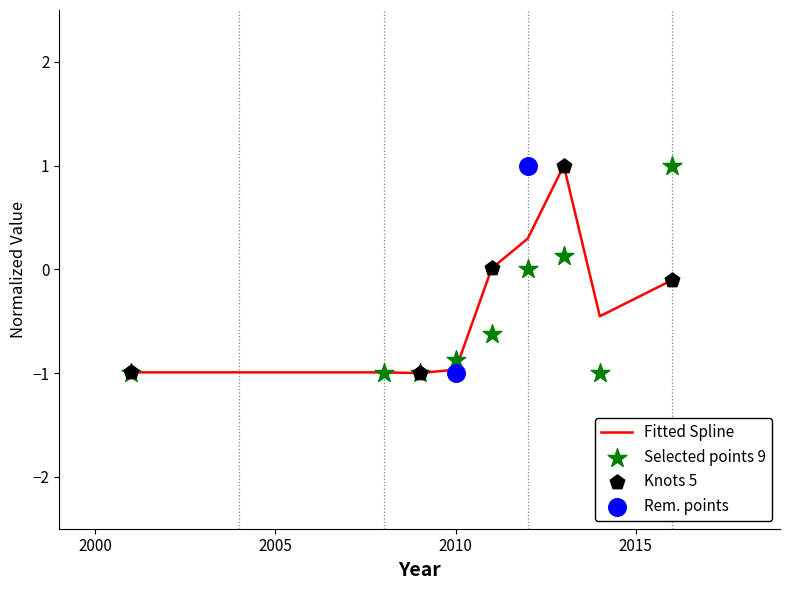

What is the maximum value for Fitted Spline?

1.0